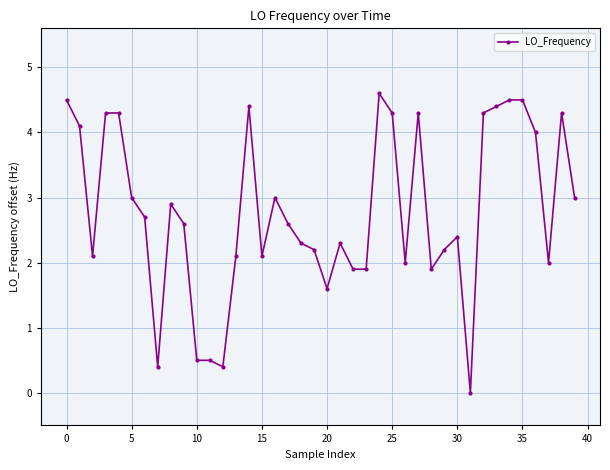

Is this an area chart (filled region under the line)?

No